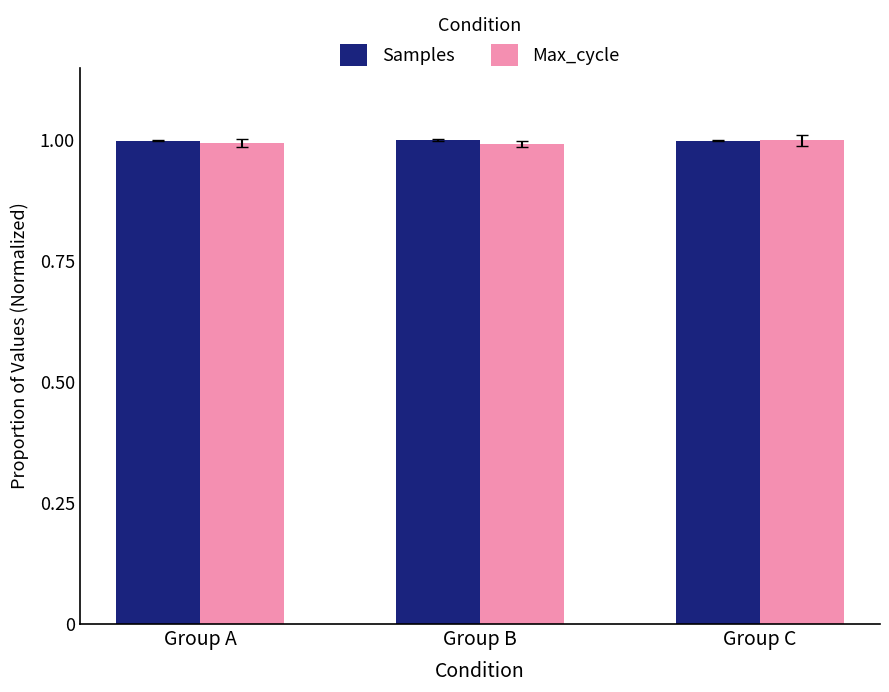

Are the bars horizontal?

No